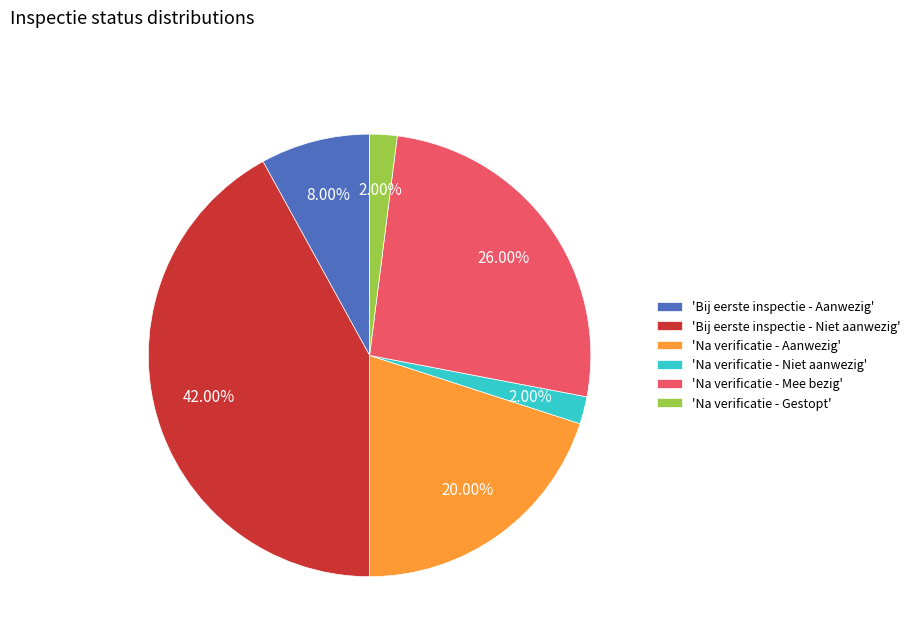

How many segments does this pie chart have?

6